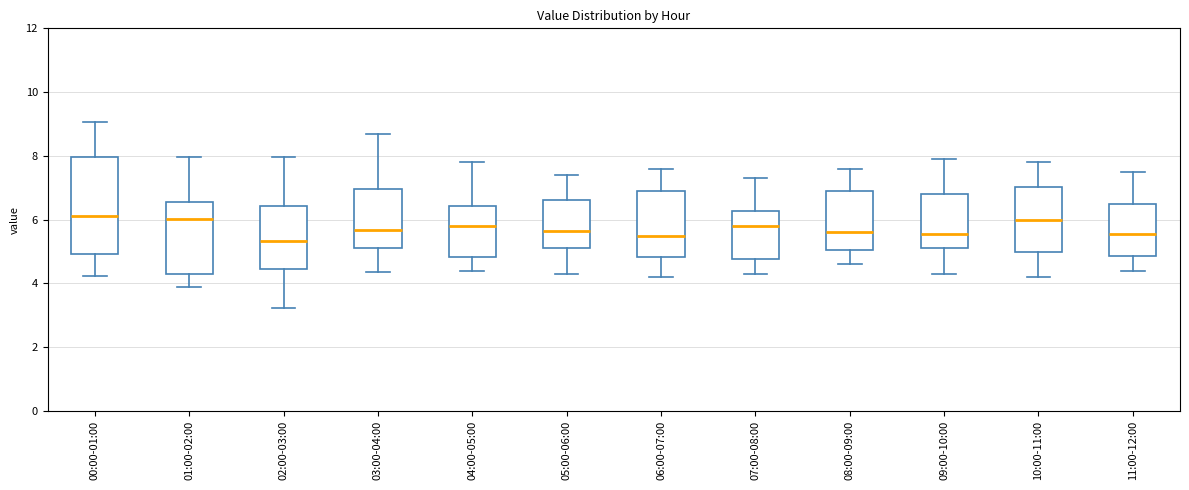

Reading left to right, transcribe this box plot: for each box, give where its median line is, the range the box spans, and where its two whiskers end, as read against the y-axis. The values are not printed on the chart, so give them approximately, as read against the axis.

00:00-01:00: median 6.2, box 5.0 to 8.0, whiskers 4.2 to 9.0
01:00-02:00: median 6.0, box 4.4 to 6.6, whiskers 4.0 to 8.0
02:00-03:00: median 5.4, box 4.4 to 6.4, whiskers 3.2 to 8.0
03:00-04:00: median 5.6, box 5.2 to 7.0, whiskers 4.4 to 8.8
04:00-05:00: median 5.8, box 4.8 to 6.4, whiskers 4.4 to 7.8
05:00-06:00: median 5.6, box 5.2 to 6.6, whiskers 4.4 to 7.4
06:00-07:00: median 5.6, box 4.8 to 7.0, whiskers 4.2 to 7.6
07:00-08:00: median 5.8, box 4.8 to 6.2, whiskers 4.4 to 7.4
08:00-09:00: median 5.6, box 5.0 to 7.0, whiskers 4.6 to 7.6
09:00-10:00: median 5.6, box 5.2 to 6.8, whiskers 4.4 to 8.0
10:00-11:00: median 6.0, box 5.0 to 7.0, whiskers 4.2 to 7.8
11:00-12:00: median 5.6, box 4.8 to 6.6, whiskers 4.4 to 7.6